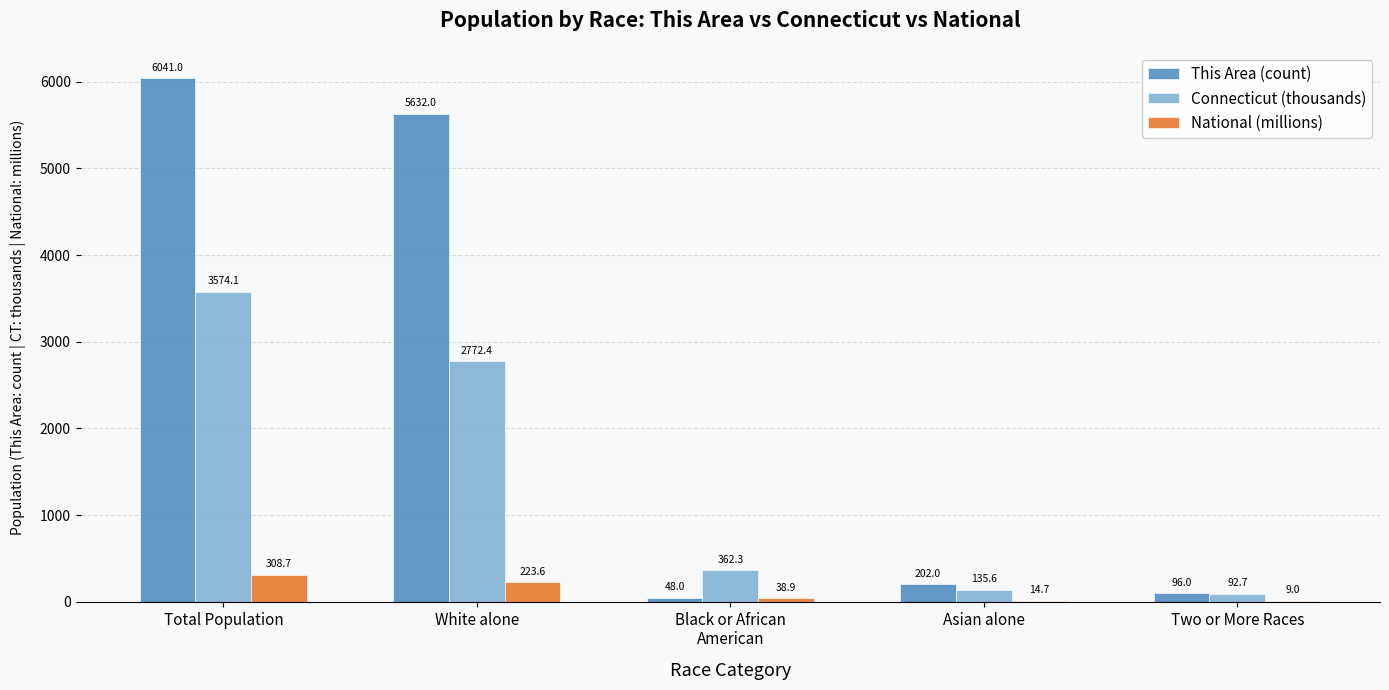

Is the value of Connecticut (thousands) at Two or More Races greater than the value of This Area (count) at Asian alone?

No